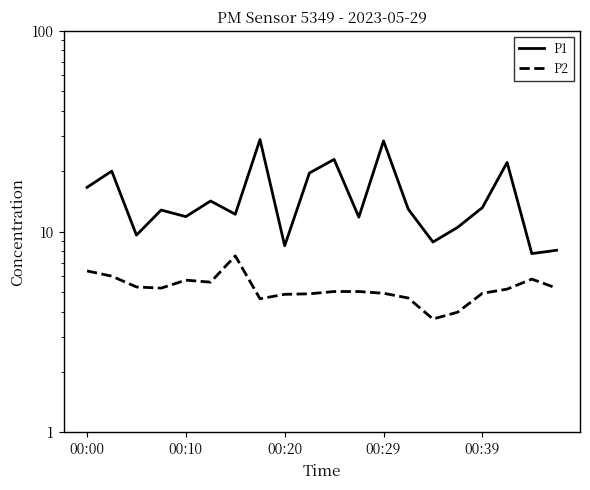

Which series changed the most between 15 and 19?

P1